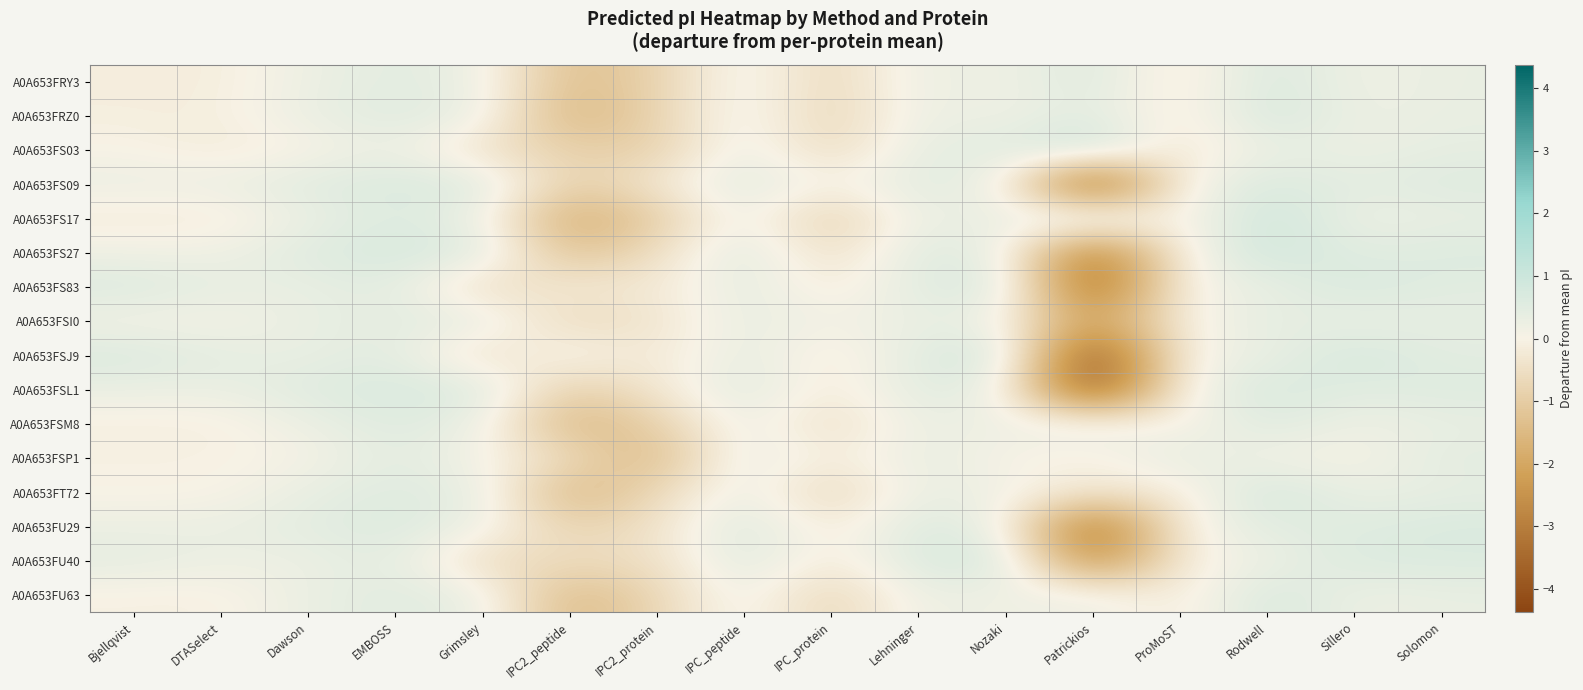

Reading right to left, list all the values displayed in this chart.

A0A653FRY3: Solomon=0.3	Sillero=0.2	Rodwell=0.7	ProMoST=-0.3	Patrickios=0.6	Nozaki=0.1	Lehninger=0.3	IPC_protein=-0.7	IPC_peptide=0.3	IPC2_protein=-0.9	IPC2_peptide=-1.4	Grimsley=0.3	EMBOSS=0.5	Dawson=0.2	DTASelect=-0.1	Bjellqvist=-0.1
A0A653FRZ0: Solomon=0.3	Sillero=0.2	Rodwell=0.8	ProMoST=-0.3	Patrickios=0.5	Nozaki=0.1	Lehninger=0.3	IPC_protein=-0.8	IPC_peptide=0.3	IPC2_protein=-0.8	IPC2_peptide=-1.7	Grimsley=0.3	EMBOSS=0.6	Dawson=0.3	DTASelect=-0.1	Bjellqvist=-0.1
A0A653FS03: Solomon=0.4	Sillero=0.2	Rodwell=0.3	ProMoST=-0.4	Patrickios=1.1	Nozaki=0.5	Lehninger=0.4	IPC_protein=-0.7	IPC_peptide=0.4	IPC2_protein=-0.9	IPC2_peptide=-0.9	Grimsley=-0.5	EMBOSS=0.3	Dawson=-0.0	DTASelect=-0.2	Bjellqvist=0.0
A0A653FS09: Solomon=0.6	Sillero=0.4	Rodwell=0.7	ProMoST=0.1	Patrickios=-4.0	Nozaki=0.2	Lehninger=0.5	IPC_protein=-0.1	IPC_peptide=0.6	IPC2_protein=-0.3	IPC2_peptide=-1.0	Grimsley=0.6	EMBOSS=0.6	Dawson=0.5	DTASelect=0.3	Bjellqvist=0.3
A0A653FS17: Solomon=0.3	Sillero=0.2	Rodwell=1.0	ProMoST=-0.2	Patrickios=0.9	Nozaki=0.2	Lehninger=0.3	IPC_protein=-1.0	IPC_peptide=0.3	IPC2_protein=-1.0	IPC2_peptide=-1.9	Grimsley=0.3	EMBOSS=0.6	Dawson=0.3	DTASelect=-0.2	Bjellqvist=-0.2
A0A653FS27: Solomon=0.6	Sillero=0.5	Rodwell=0.9	ProMoST=-0.0	Patrickios=-3.3	Nozaki=0.4	Lehninger=0.6	IPC_protein=-0.6	IPC_peptide=0.6	IPC2_protein=-0.5	IPC2_peptide=-1.4	Grimsley=0.6	EMBOSS=0.8	Dawson=0.5	DTASelect=0.2	Bjellqvist=0.2
A0A653FS83: Solomon=0.5	Sillero=0.7	Rodwell=0.3	ProMoST=0.1	Patrickios=-3.7	Nozaki=0.7	Lehninger=0.5	IPC_protein=-0.3	IPC_peptide=0.5	IPC2_protein=-0.3	IPC2_peptide=-0.2	Grimsley=-0.7	EMBOSS=0.5	Dawson=0.3	DTASelect=0.4	Bjellqvist=0.6
A0A653FSI0: Solomon=0.4	Sillero=0.3	Rodwell=0.5	ProMoST=-0.1	Patrickios=-2.3	Nozaki=0.2	Lehninger=0.3	IPC_protein=0.1	IPC_peptide=0.4	IPC2_protein=-0.4	IPC2_peptide=-0.7	Grimsley=0.4	EMBOSS=0.5	Dawson=0.3	DTASelect=0.1	Bjellqvist=0.1
A0A653FSJ9: Solomon=0.5	Sillero=0.8	Rodwell=0.3	ProMoST=0.1	Patrickios=-4.4	Nozaki=0.9	Lehninger=0.5	IPC_protein=-0.3	IPC_peptide=0.5	IPC2_protein=-0.3	IPC2_peptide=0.2	Grimsley=-0.6	EMBOSS=0.5	Dawson=0.3	DTASelect=0.4	Bjellqvist=0.6
A0A653FSL1: Solomon=0.6	Sillero=0.5	Rodwell=0.7	ProMoST=0.1	Patrickios=-4.2	Nozaki=0.3	Lehninger=0.5	IPC_protein=-0.3	IPC_peptide=0.6	IPC2_protein=-0.3	IPC2_peptide=-1.0	Grimsley=0.7	EMBOSS=0.7	Dawson=0.6	DTASelect=0.3	Bjellqvist=0.3
A0A653FSM8: Solomon=0.3	Sillero=0.2	Rodwell=0.6	ProMoST=-0.1	Patrickios=0.4	Nozaki=0.1	Lehninger=0.3	IPC_protein=-0.6	IPC_peptide=0.4	IPC2_protein=-0.9	IPC2_peptide=-1.6	Grimsley=0.3	EMBOSS=0.6	Dawson=0.3	DTASelect=-0.1	Bjellqvist=-0.1
A0A653FSP1: Solomon=0.5	Sillero=0.0	Rodwell=0.1	ProMoST=0.4	Patrickios=-0.1	Nozaki=0.0	Lehninger=0.4	IPC_protein=-0.2	IPC_peptide=0.5	IPC2_protein=-1.6	IPC2_peptide=-0.6	Grimsley=0.1	EMBOSS=0.5	Dawson=0.0	DTASelect=-0.0	Bjellqvist=-0.0
A0A653FT72: Solomon=0.4	Sillero=0.3	Rodwell=0.8	ProMoST=-0.2	Patrickios=-0.3	Nozaki=0.1	Lehninger=0.4	IPC_protein=-0.8	IPC_peptide=0.4	IPC2_protein=-0.7	IPC2_peptide=-1.7	Grimsley=0.4	EMBOSS=0.6	Dawson=0.4	DTASelect=-0.0	Bjellqvist=-0.0
A0A653FU29: Solomon=0.7	Sillero=0.5	Rodwell=0.5	ProMoST=-0.0	Patrickios=-3.6	Nozaki=0.3	Lehninger=0.6	IPC_protein=-0.3	IPC_peptide=0.7	IPC2_protein=-0.4	IPC2_peptide=-0.9	Grimsley=0.2	EMBOSS=0.6	Dawson=0.4	DTASelect=0.3	Bjellqvist=0.3
A0A653FU40: Solomon=0.6	Sillero=0.6	Rodwell=0.2	ProMoST=-0.1	Patrickios=-2.8	Nozaki=0.8	Lehninger=0.7	IPC_protein=-0.3	IPC_peptide=0.6	IPC2_protein=-0.5	IPC2_peptide=-0.5	Grimsley=-0.6	EMBOSS=0.5	Dawson=0.2	DTASelect=0.2	Bjellqvist=0.4
A0A653FU63: Solomon=0.3	Sillero=0.2	Rodwell=0.8	ProMoST=-0.3	Patrickios=0.3	Nozaki=0.1	Lehninger=0.3	IPC_protein=-0.8	IPC_peptide=0.3	IPC2_protein=-0.7	IPC2_peptide=-1.6	Grimsley=0.4	EMBOSS=0.5	Dawson=0.3	DTASelect=-0.1	Bjellqvist=-0.1